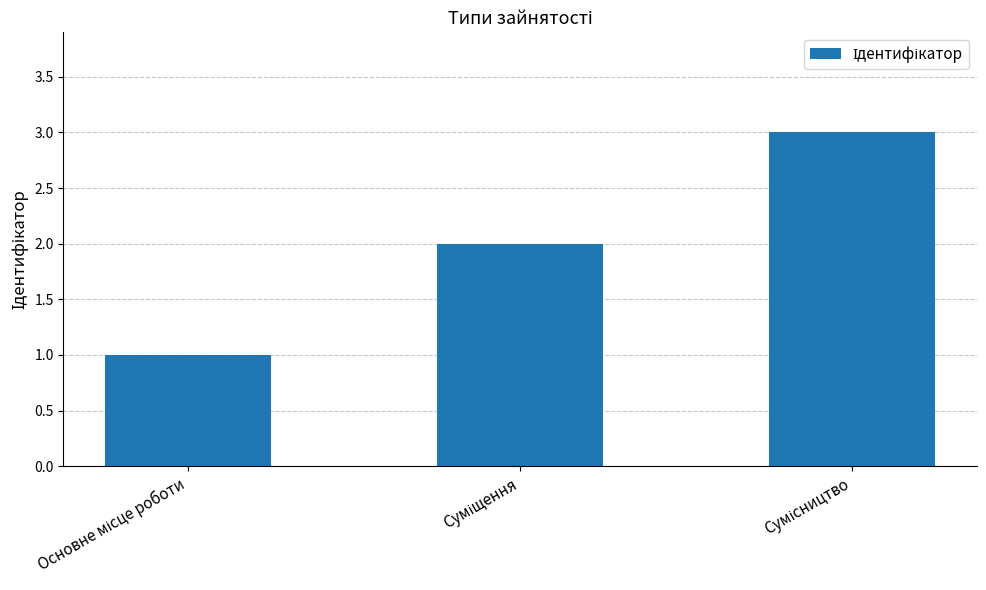

What is the sum of all values?

6